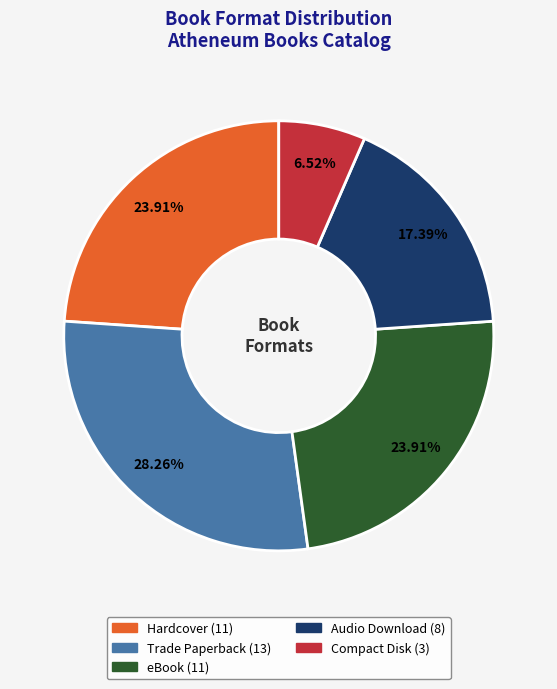

Is Hardcover the majority of the pie?

No